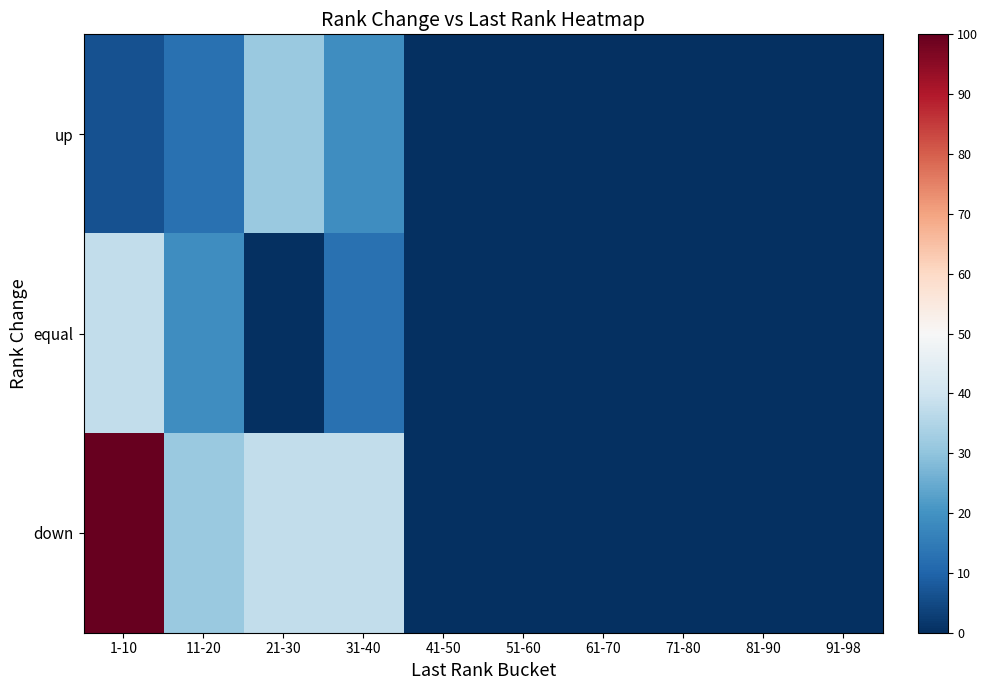

Reading right to left, extract all data points from this chart.

up: 91-98=0.0	81-90=0.0	71-80=0.0	61-70=0.0	51-60=0.0	41-50=0.0	31-40=18.8	21-30=31.2	11-20=12.5	1-10=6.2
equal: 91-98=0.0	81-90=0.0	71-80=0.0	61-70=0.0	51-60=0.0	41-50=0.0	31-40=12.5	21-30=0.0	11-20=18.8	1-10=37.5
down: 91-98=0.0	81-90=0.0	71-80=0.0	61-70=0.0	51-60=0.0	41-50=0.0	31-40=37.5	21-30=37.5	11-20=31.2	1-10=100.0